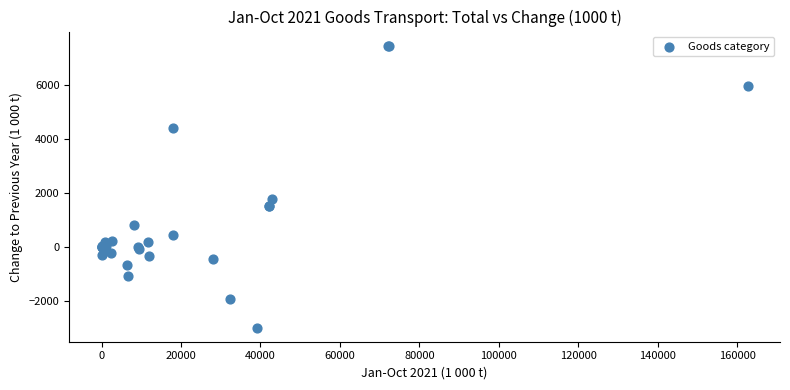

What Y value in the scatter plot is closest to 2240?

1784.2